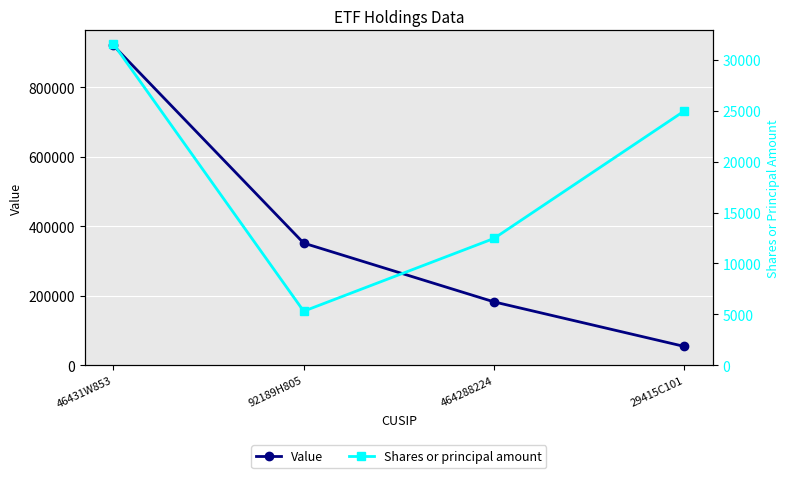

The value of Value at 464288224 is 182165. True or false?

True